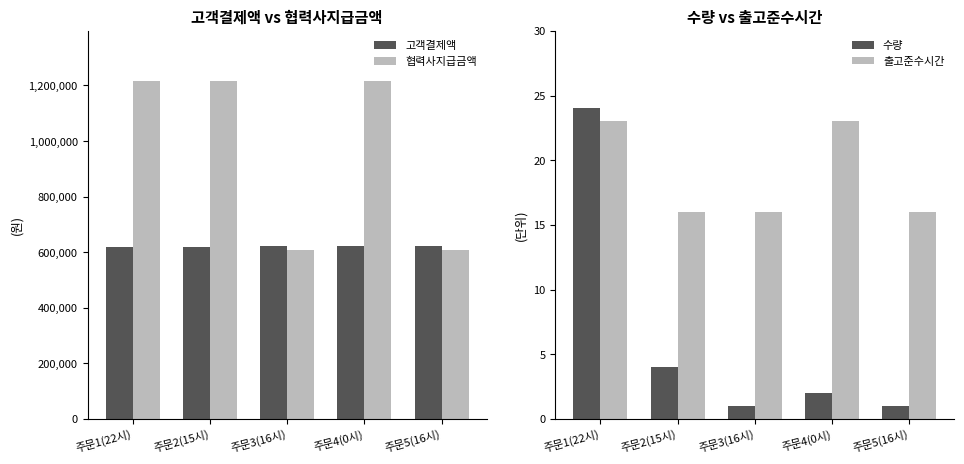

Does the chart contain stacked bars?

No